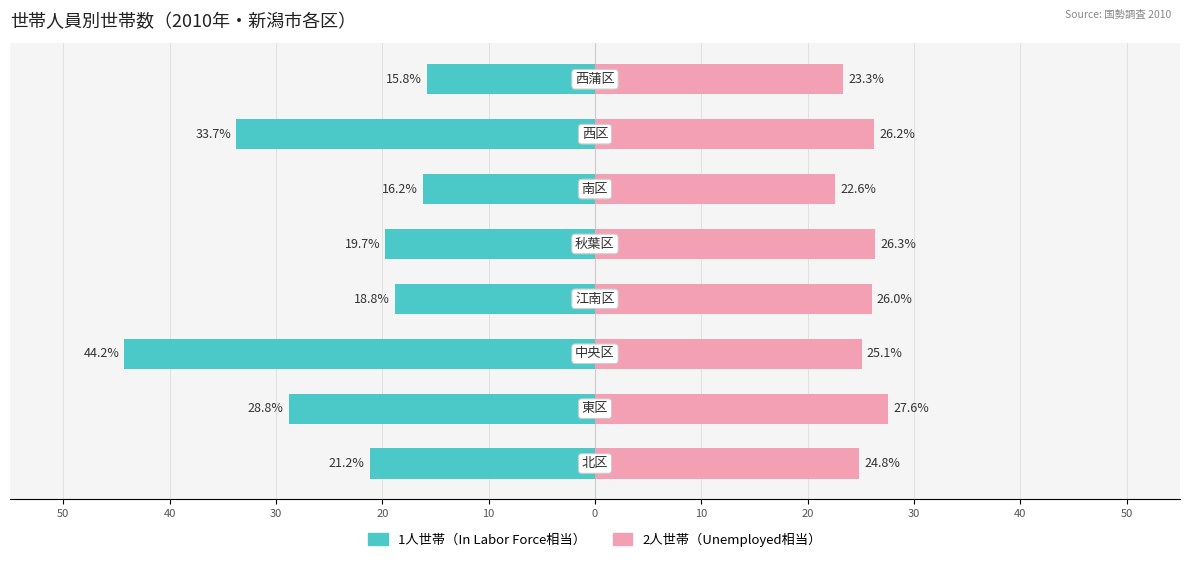

Reading right to left, what are all the values shown in this chart?

一般世帯人員1人（1人世帯）: -15.8	-33.7	-16.2	-19.7	-18.8	-44.2	-28.8	-21.2
一般世帯人員2人（2人世帯）: 23.3	26.2	22.6	26.3	26.0	25.1	27.6	24.8